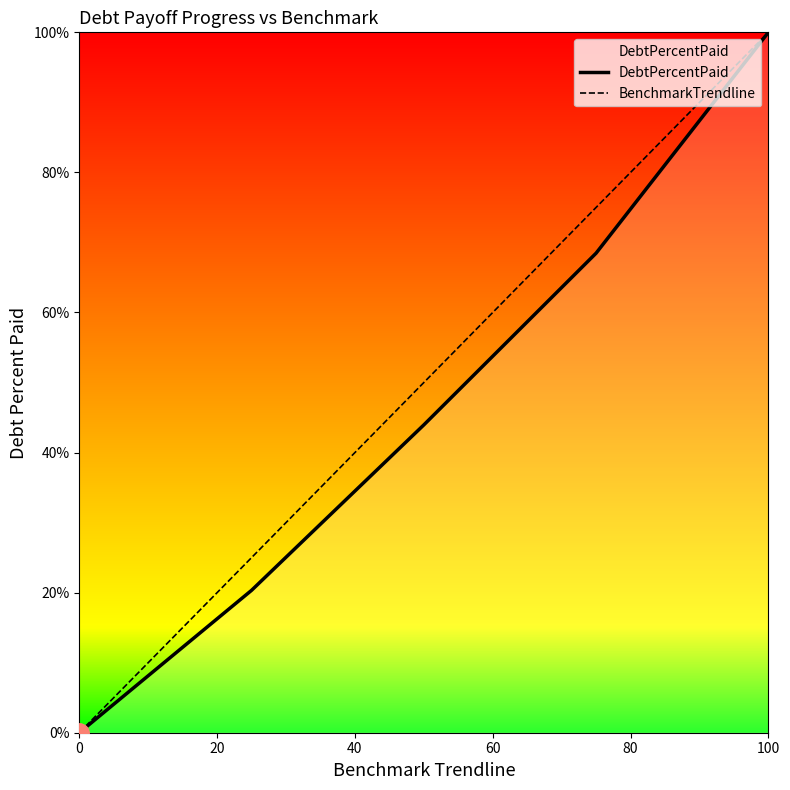

How many lines are shown in the chart?

2